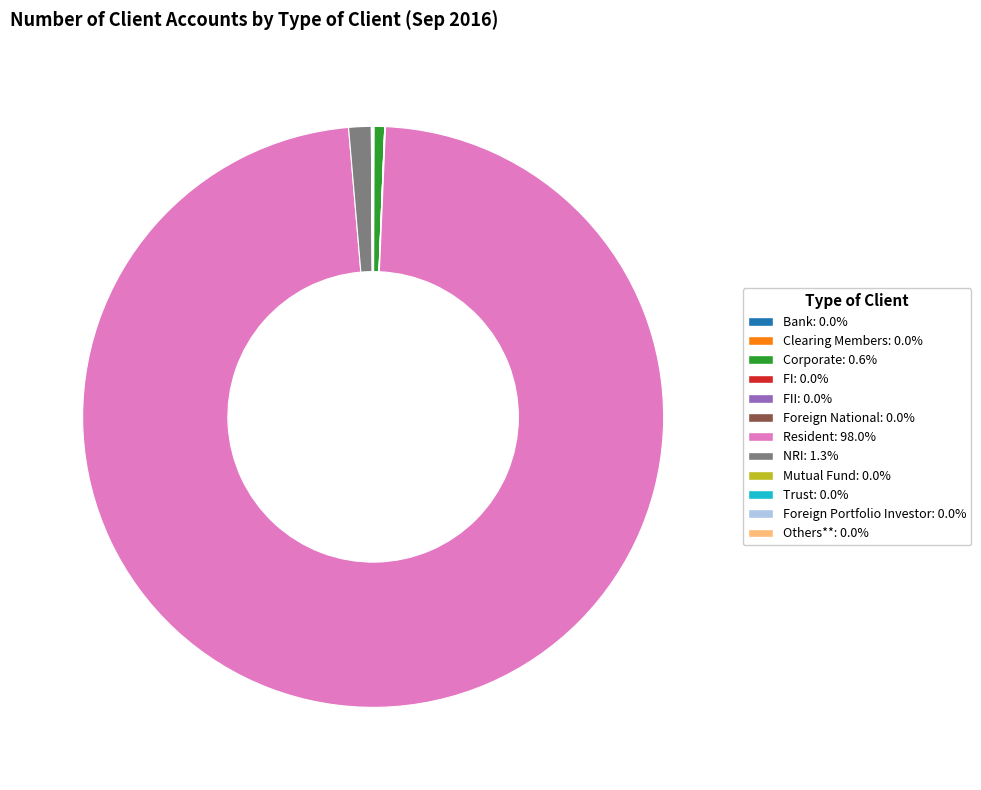

Is there a majority slice in this chart?

Yes